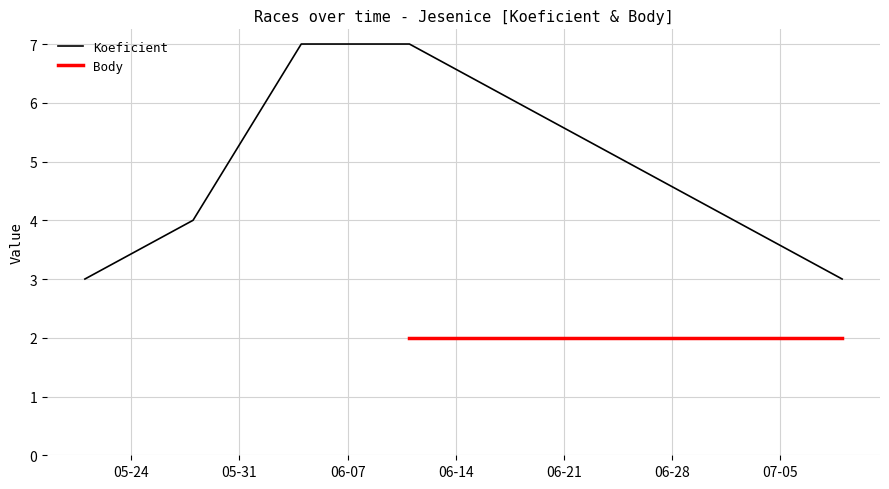

True or false: the data shows 7 at 2016-06-11.

True